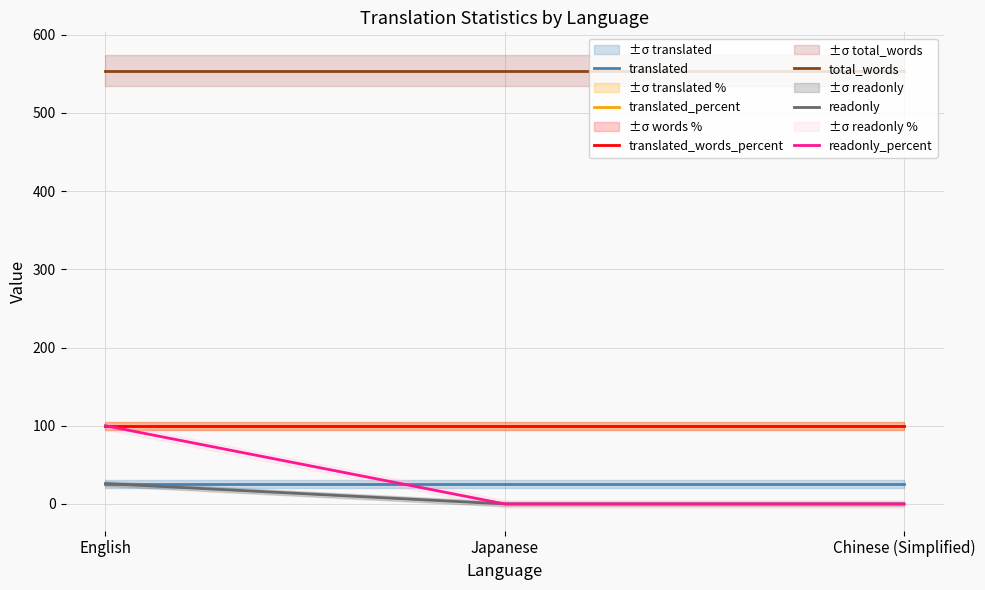

What is the label of the 2nd point from the left?

Japanese